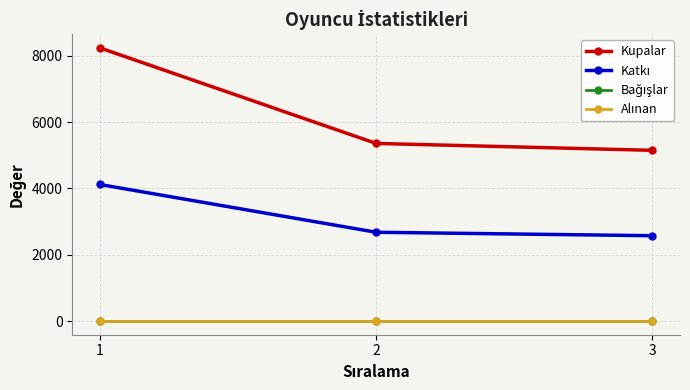

Does the chart have visible grid lines?

Yes